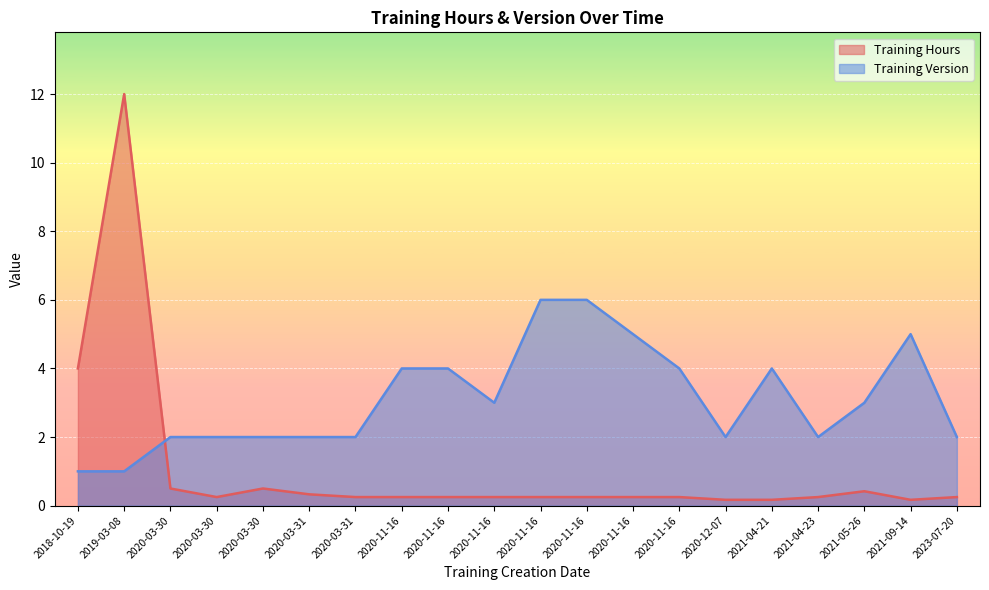

Between 2021-05-26 and 2020-03-30, which series saw the biggest shift?

Training Version